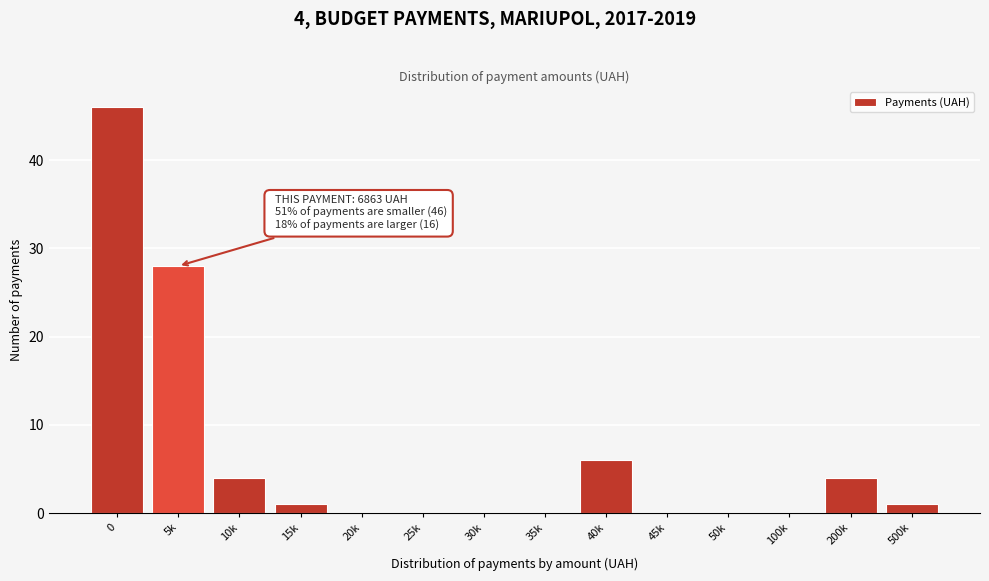

Reading left to right, transcribe all the data shown in this chart.

0=46	5k=28	10k=4	15k=1	20k=0	25k=0	30k=0	35k=0	40k=6	45k=0	50k=0	100k=0	200k=4	500k=1